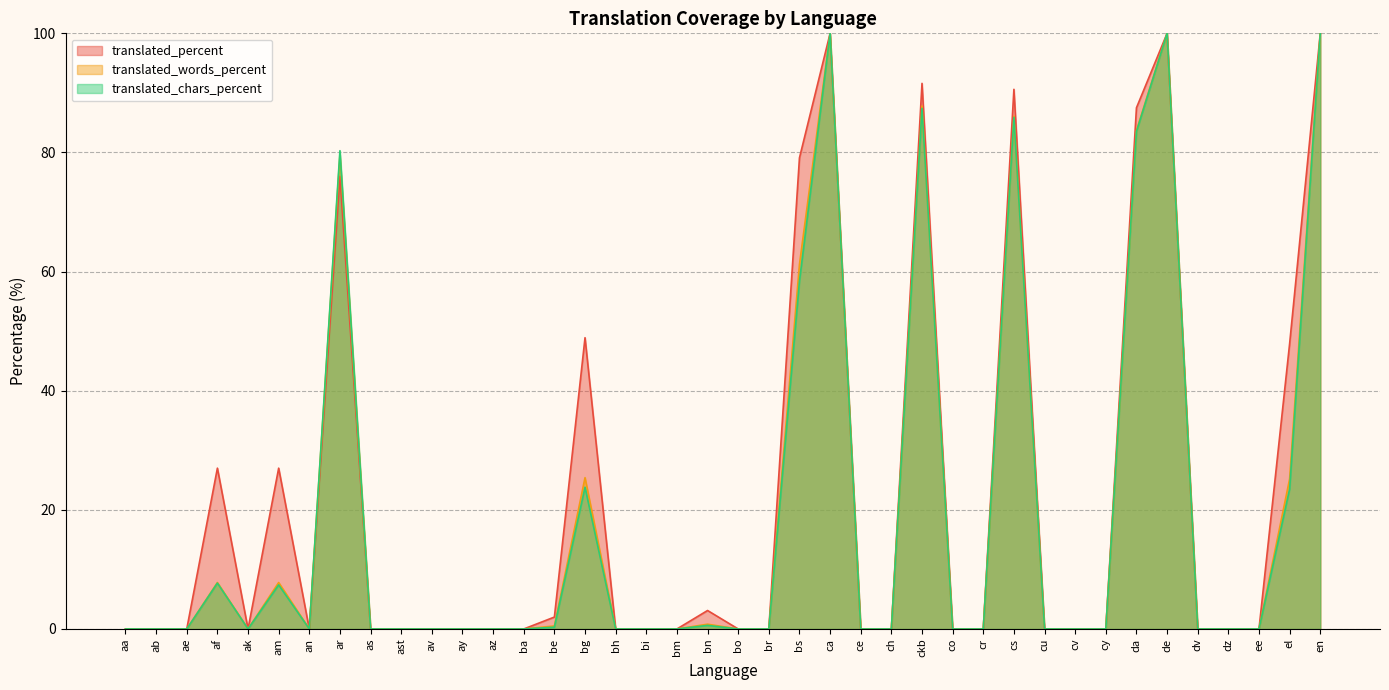

What is the difference between the maximum and minimum values in the translated_percent series?

100.0